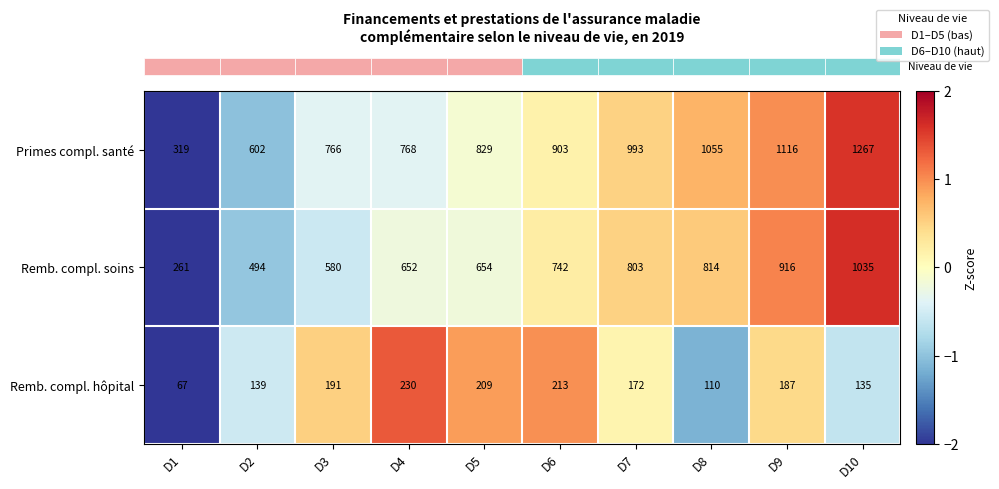

How many data points does each series have?

10